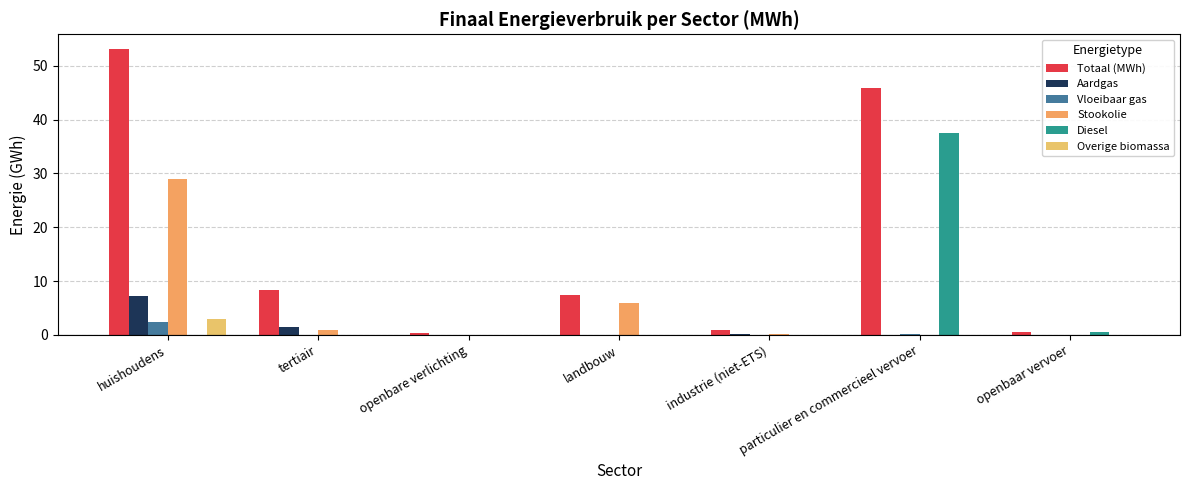

List the series in order of their peak value, lowest first.

Vloeibaar gas, Overige biomassa, Aardgas, Stookolie, Diesel, Totaal (MWh)